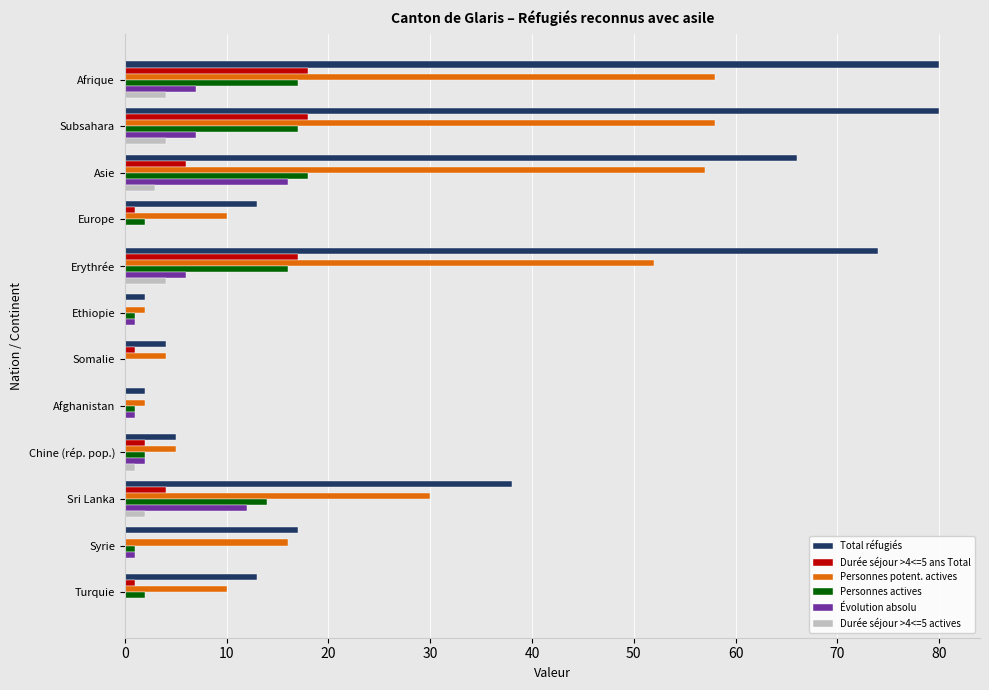

Is it true that Personnes potent. actives equals 16 at Europe?

False